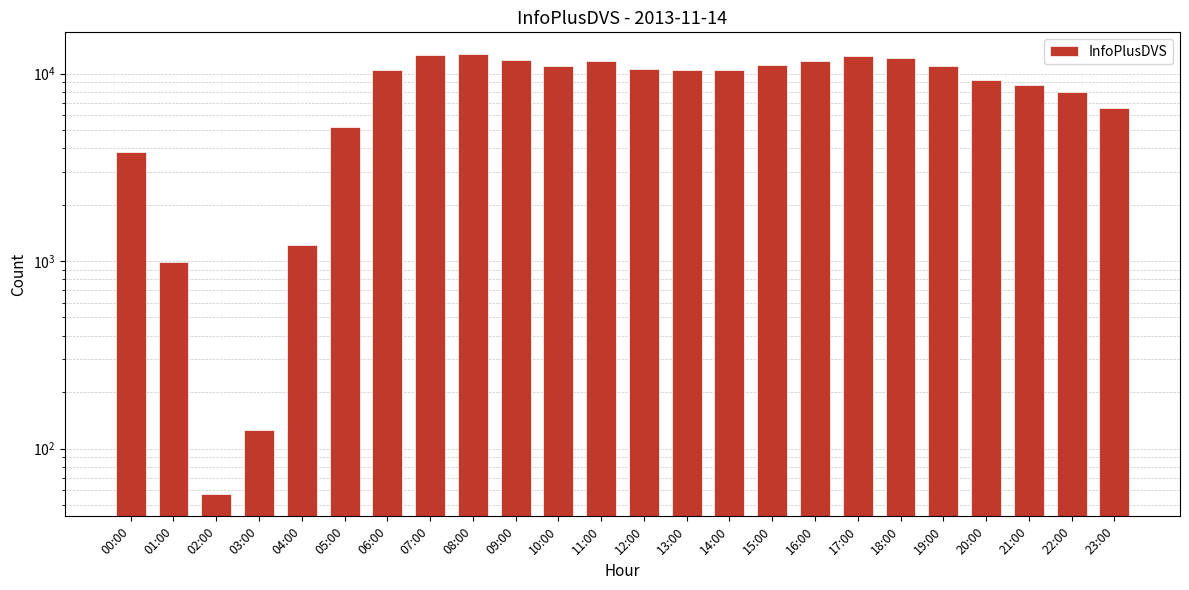

What is the ratio of the value at 18:00 to the value at 05:00?

2.3